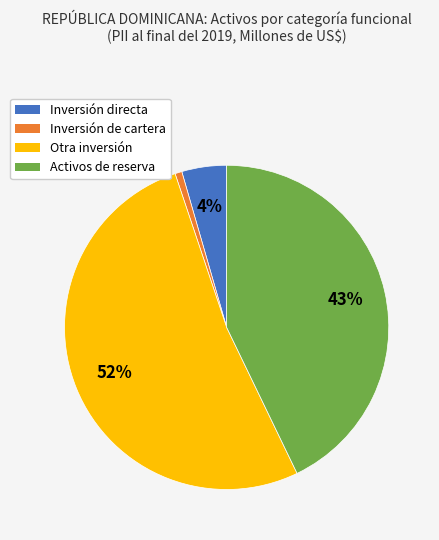

How many segments does this pie chart have?

4